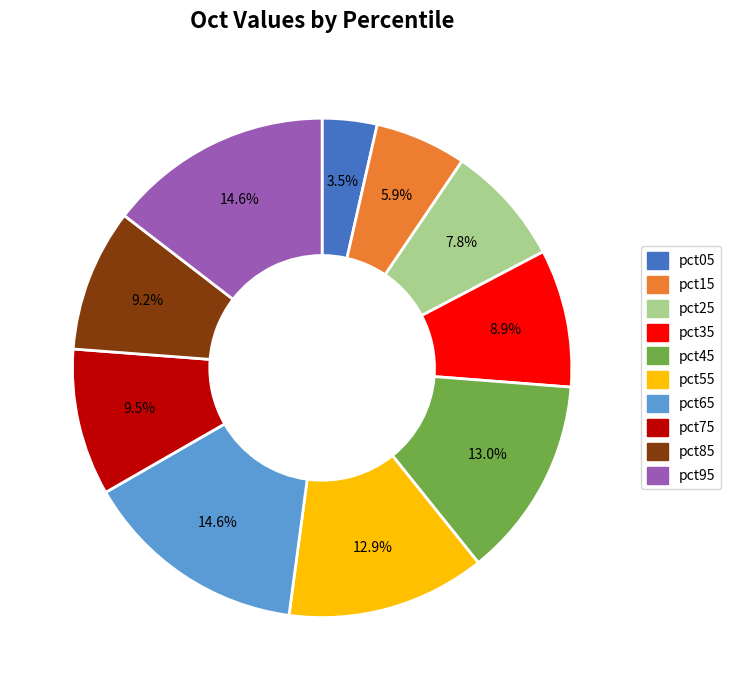

Is pct35 the majority of the pie?

No